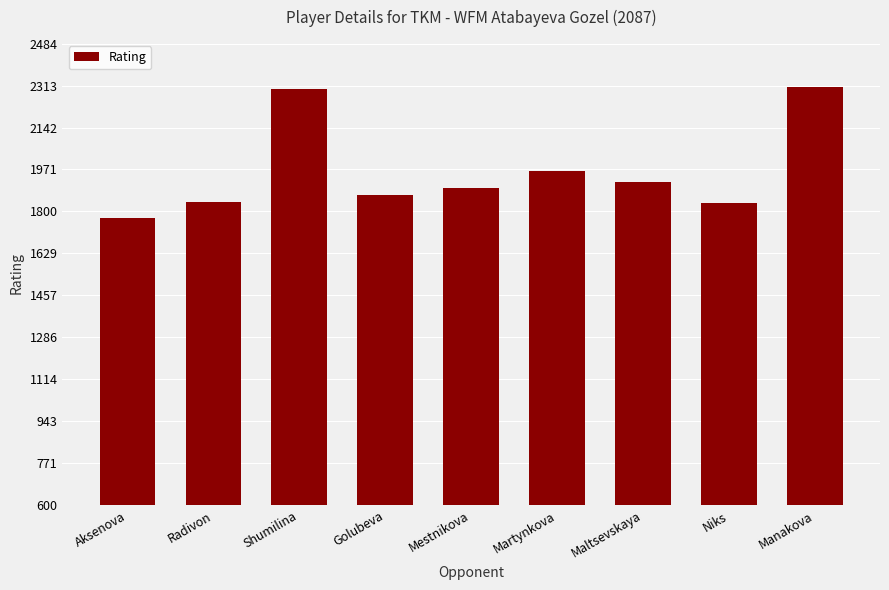

The value at Niks is 1836. True or false?

True